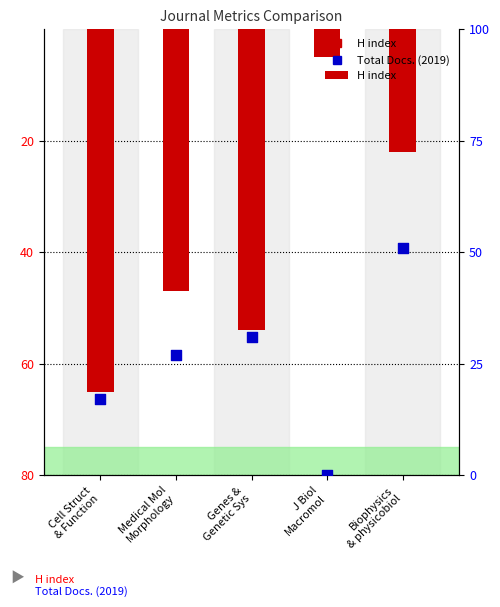

What is the change in value from Cell Struct
& Function to Genes &
Genetic Sys?

+14